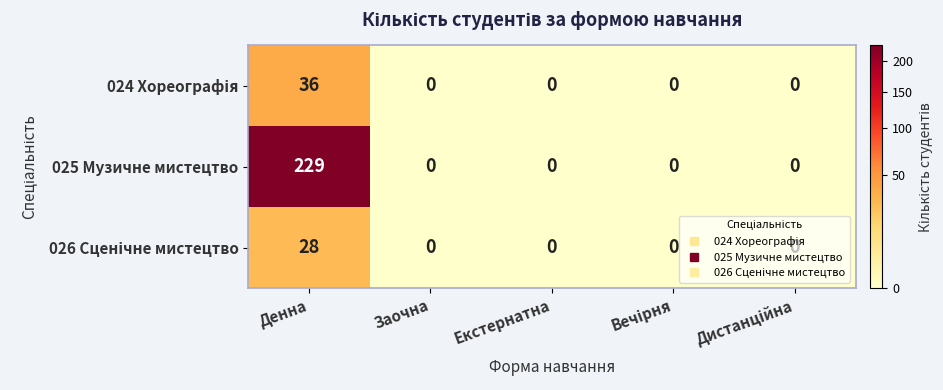

Which series has the widest spread of values?

025 Музичне мистецтво